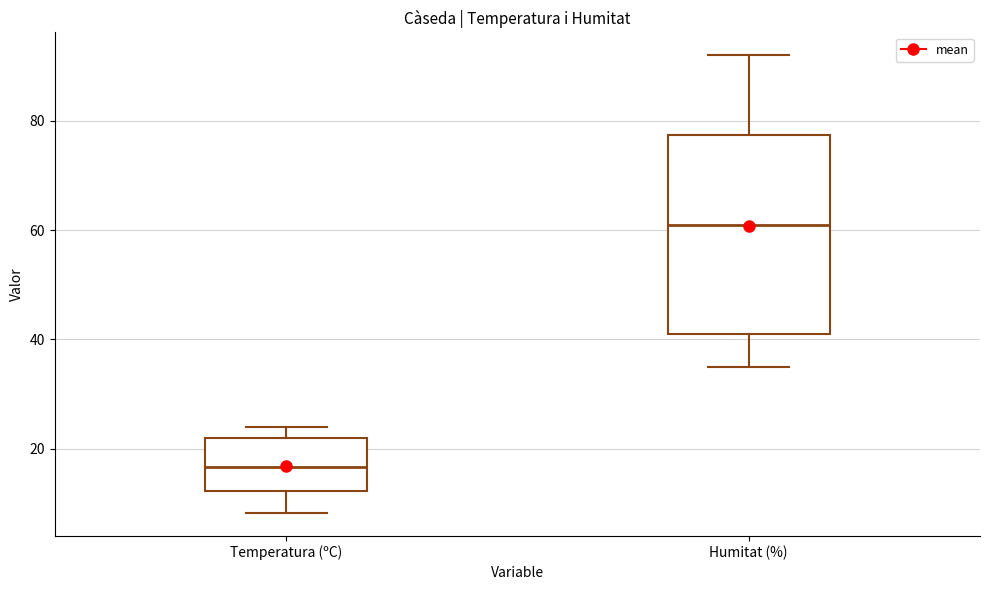

Reading left to right, transcribe this box plot: for each box, give where its median line is, the range the box spans, and where its two whiskers end, as read against the y-axis. The values are not printed on the chart, so give them approximately, as read against the axis.

Temperatura (ºC): median 16, box 12 to 22, whiskers 8 to 24
Humitat (%): median 62, box 42 to 78, whiskers 36 to 92